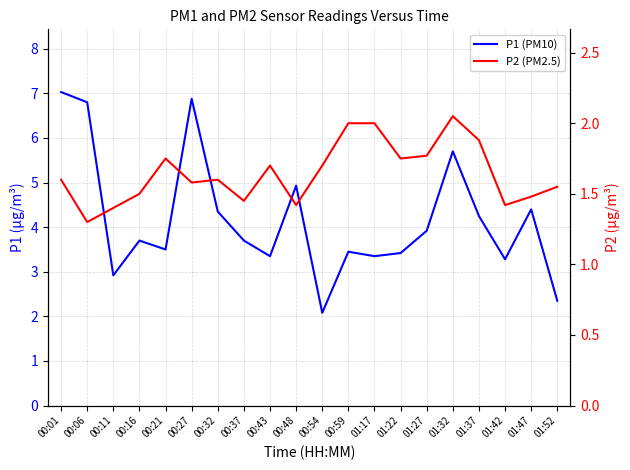

The P1 (PM10) series shows 3.4 at 01:22. True or false?

True